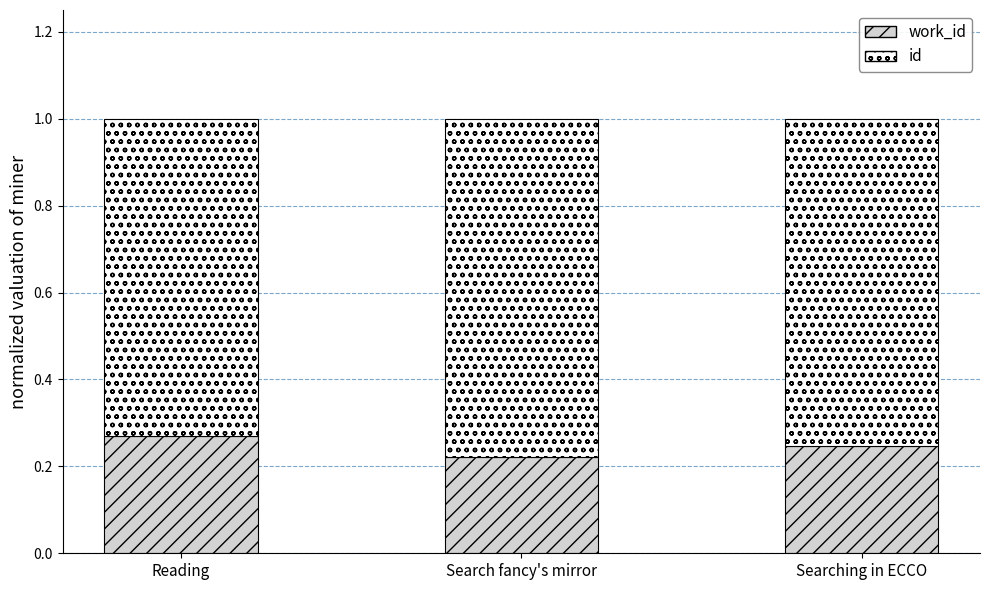

What is the total value across all series at Search fancy's mirror?

1.0